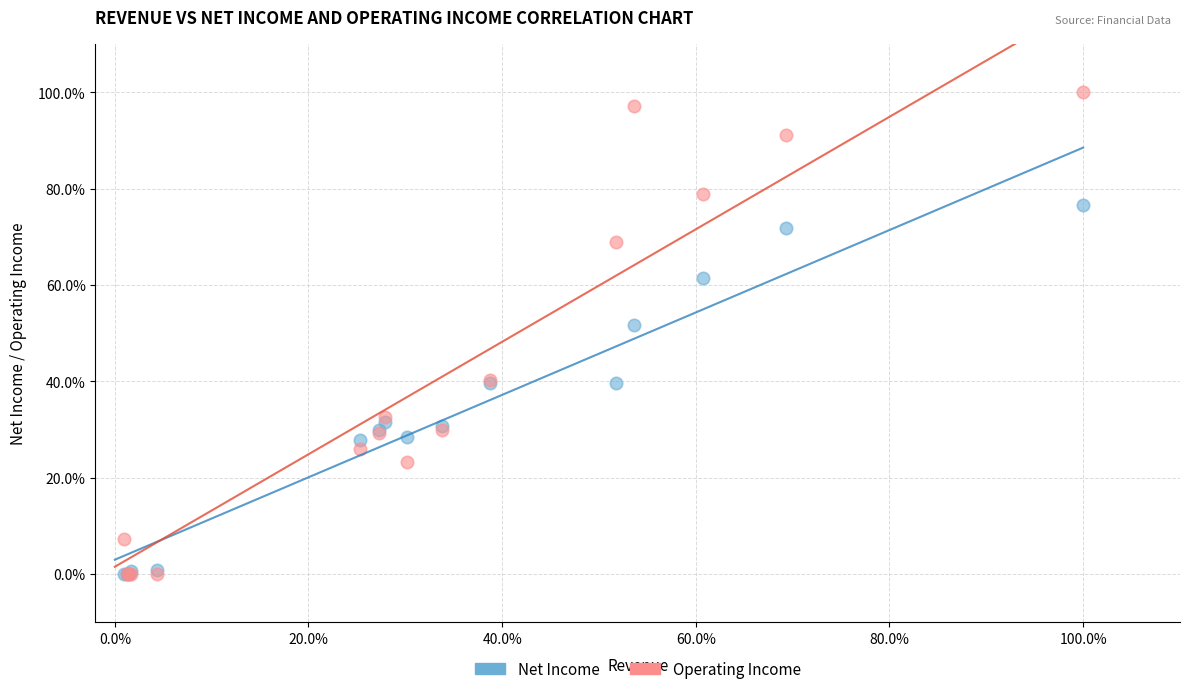

Which series contains the highest Y value?

Operating Income